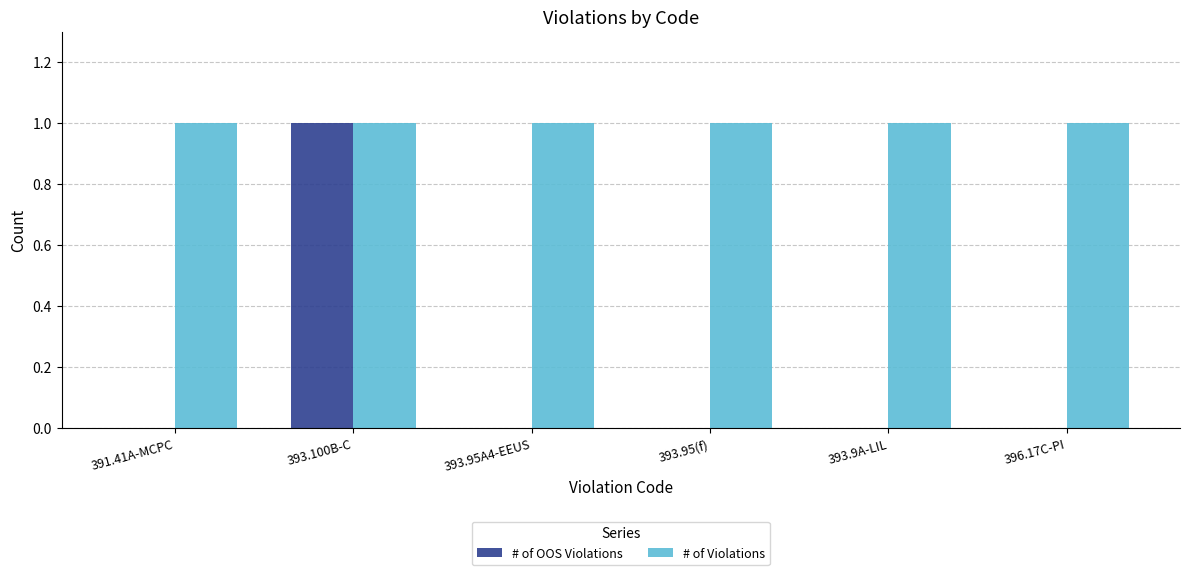

True or false: # of OOS Violations has a value of 1 at 393.100B-C.

True